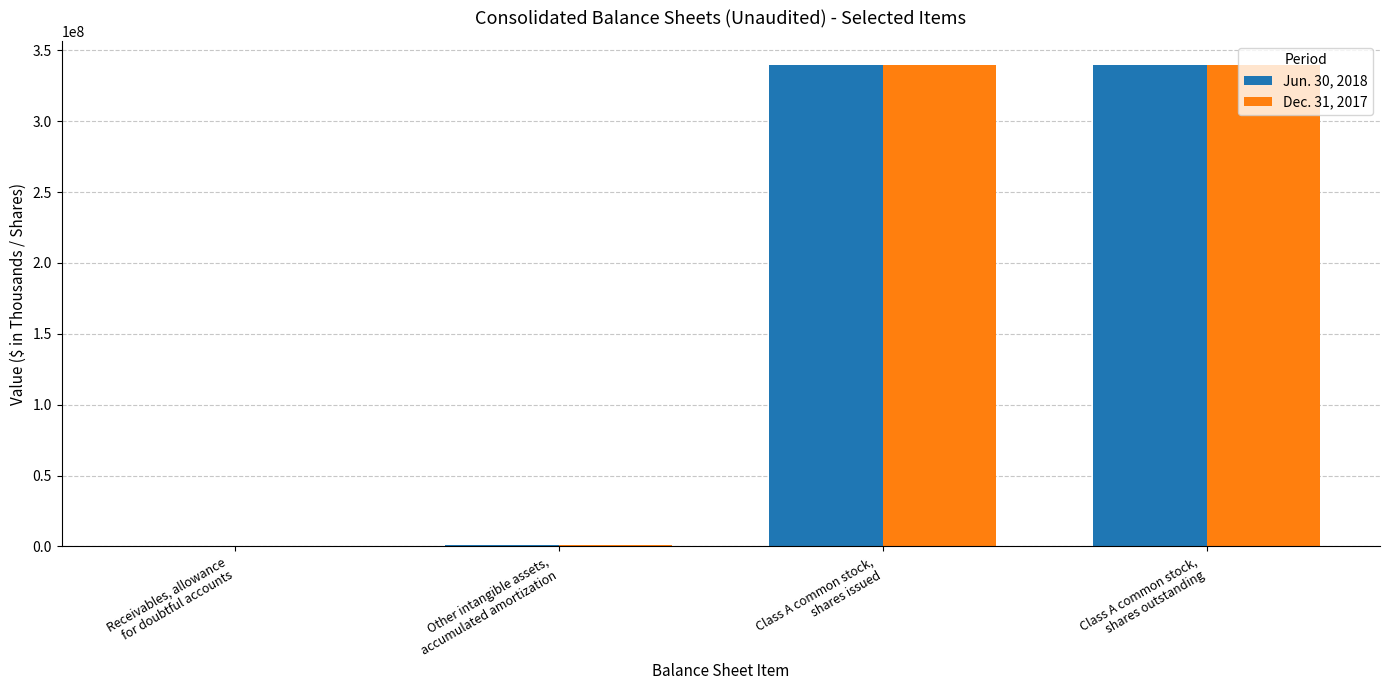

What is the greatest value displayed?

339793072